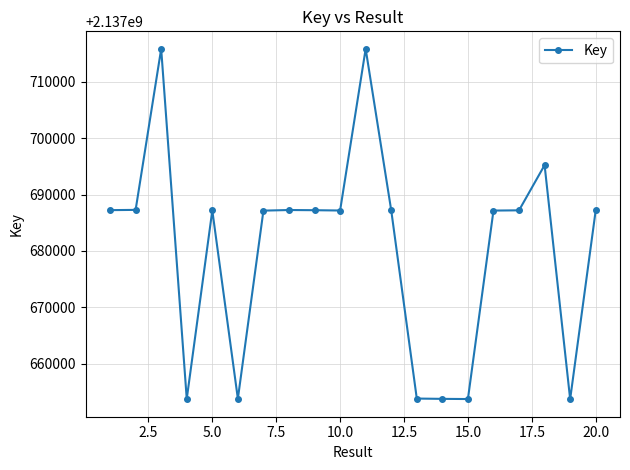

What is the value of the 4th point from the left?

2137653735